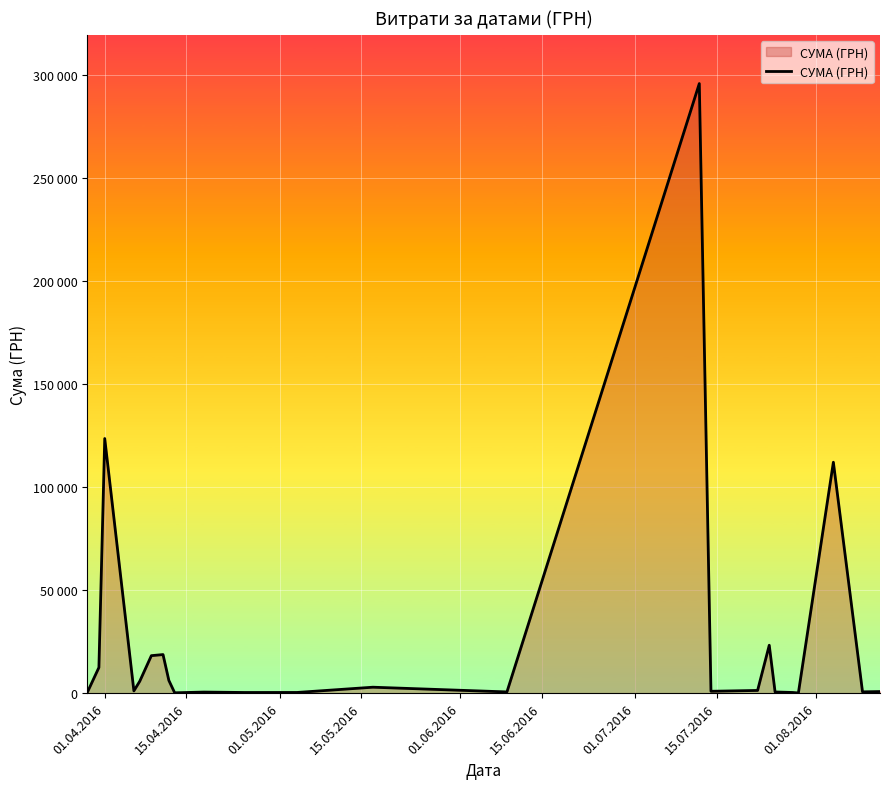

Does the chart have visible grid lines?

Yes